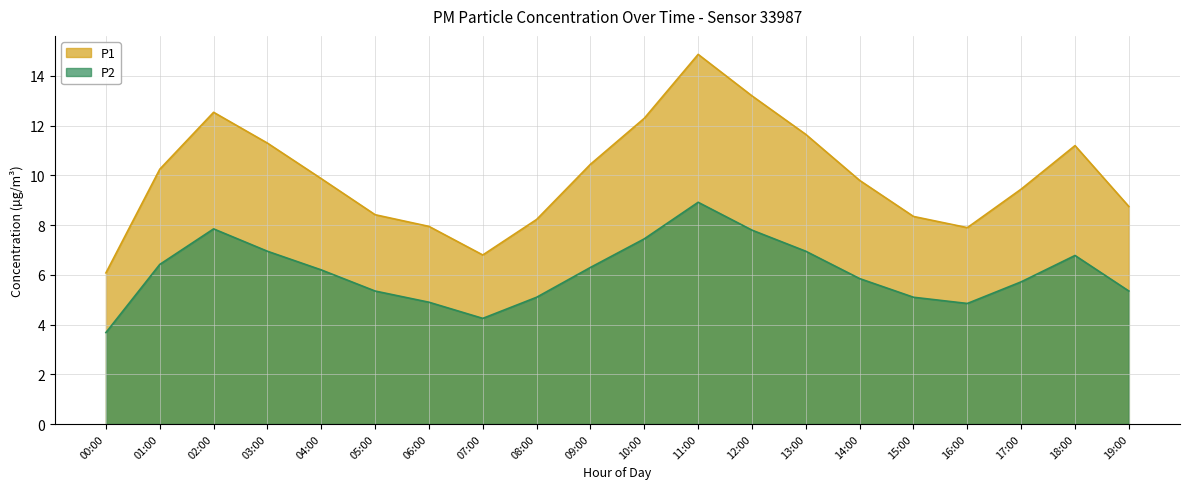

How many lines are shown in the chart?

2